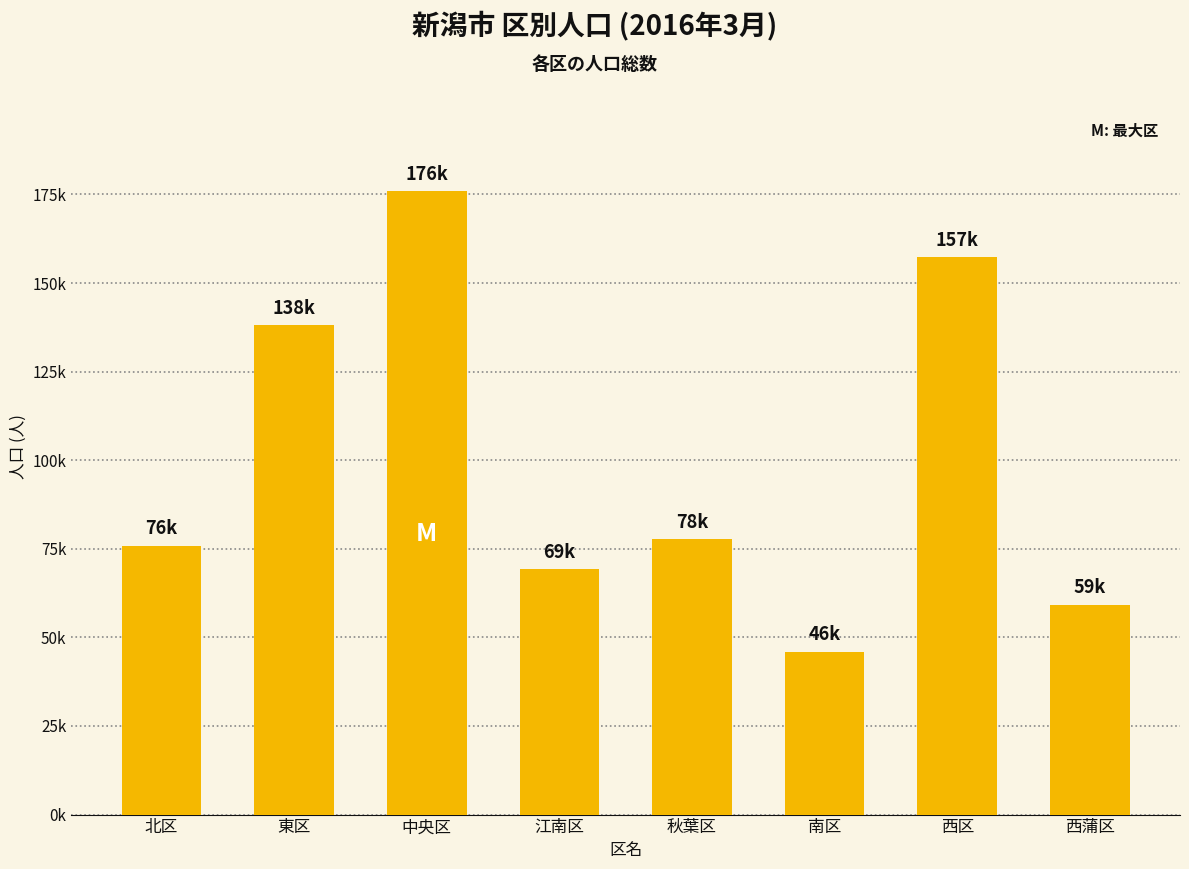

What position from the left is 北区?

1